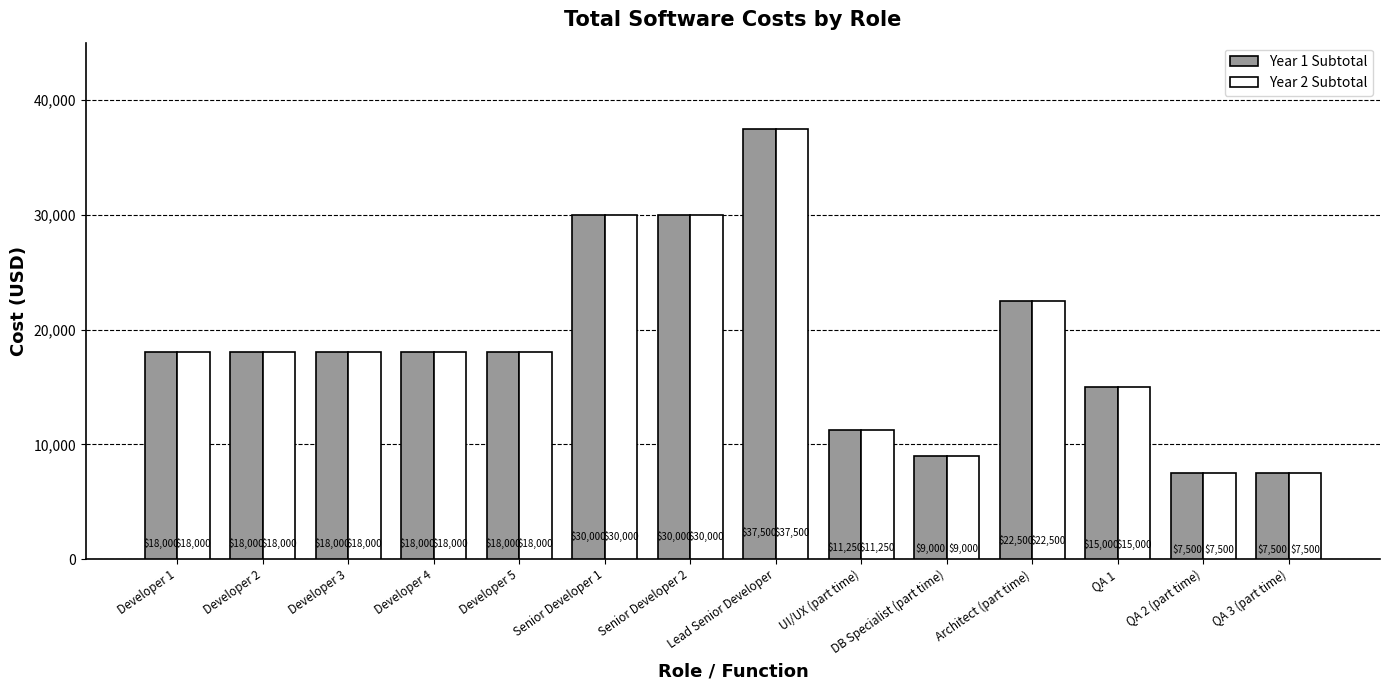

At which label does Year 2 Subtotal reach its peak?

Lead Senior Developer